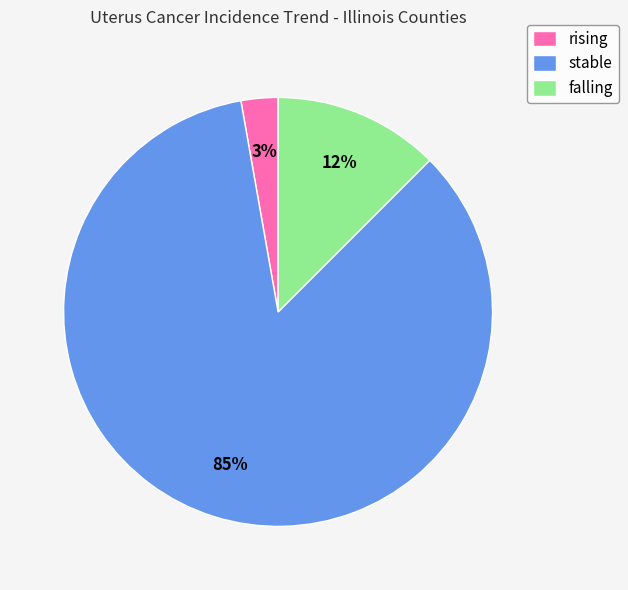

Combined, do falling and rising account for over 50%?

No